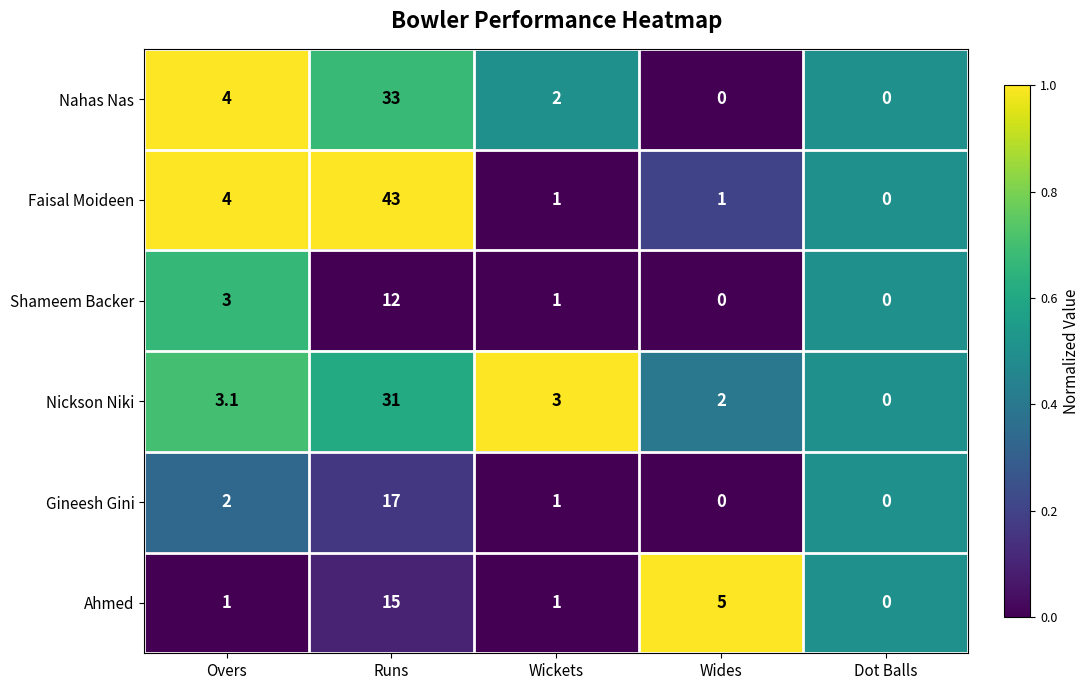

True or false: Faisal Moideen has a value of 43.0 at Runs.

True